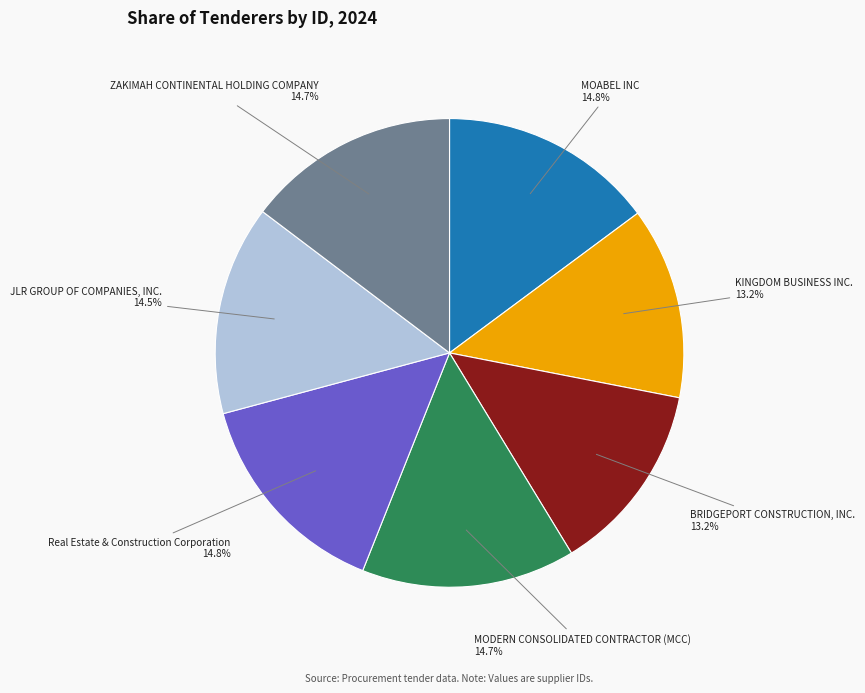

Is there a majority slice in this chart?

No